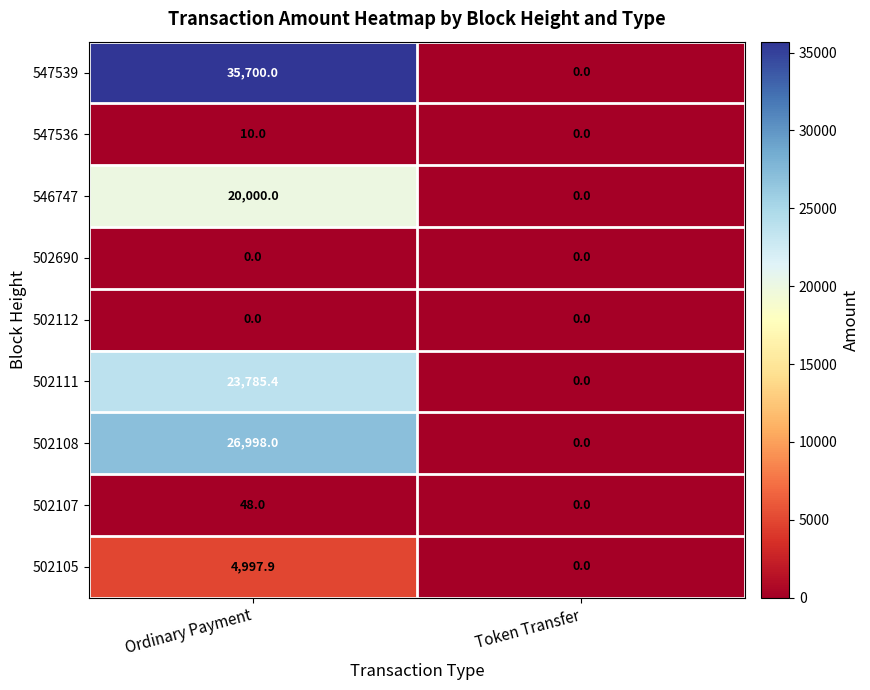

The value of 502111 at Token Transfer is -11364.0. True or false?

False